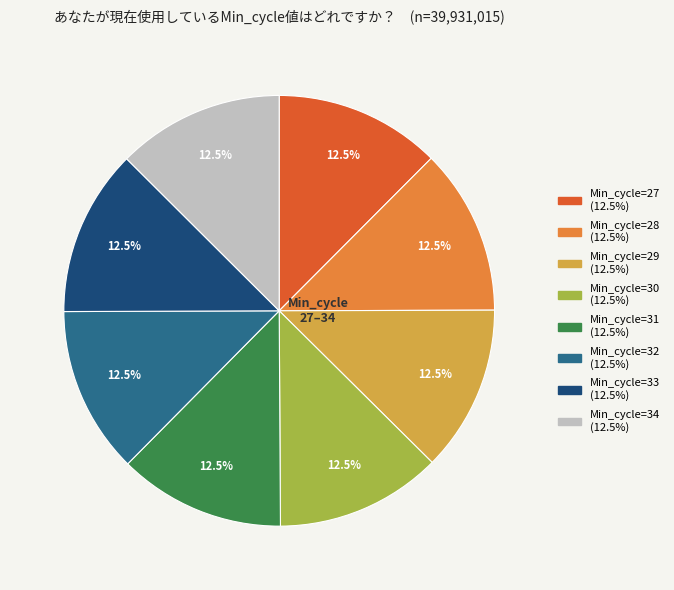

Is there any slice that represents more than half of the pie?

No